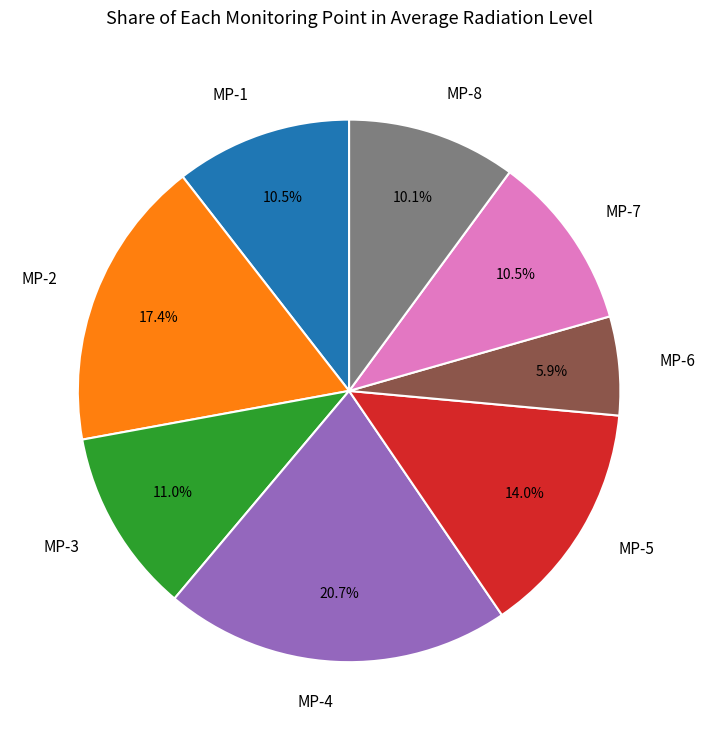

To the nearest percent, what percentage of the pie is MP-5?

14%